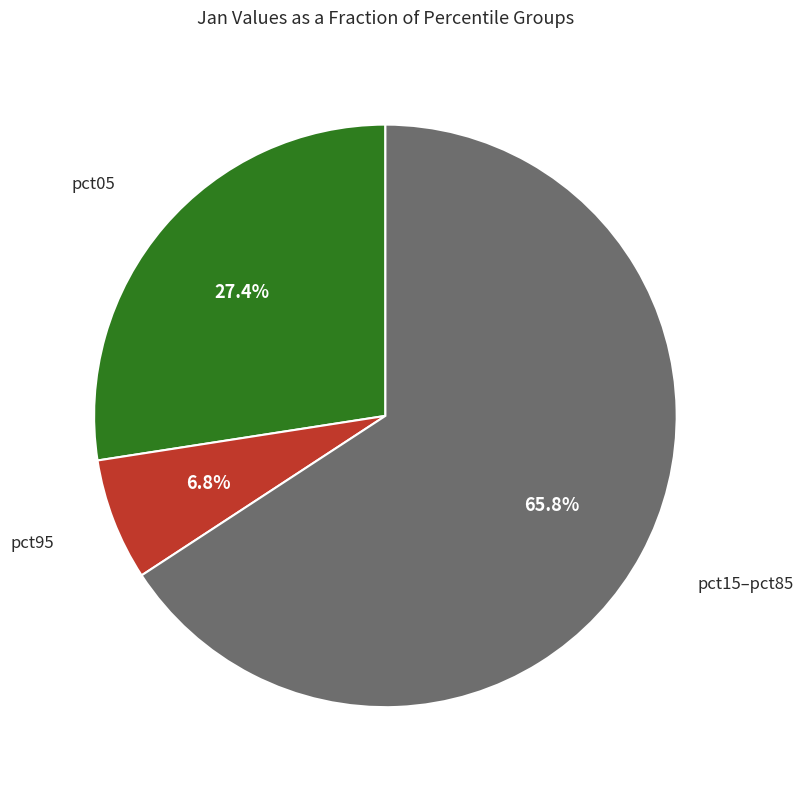

How many slices are in this pie chart?

3